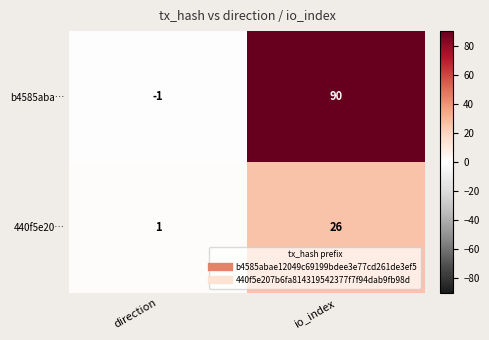

True or false: 440f5e20… has a value of 26 at io_index.

True